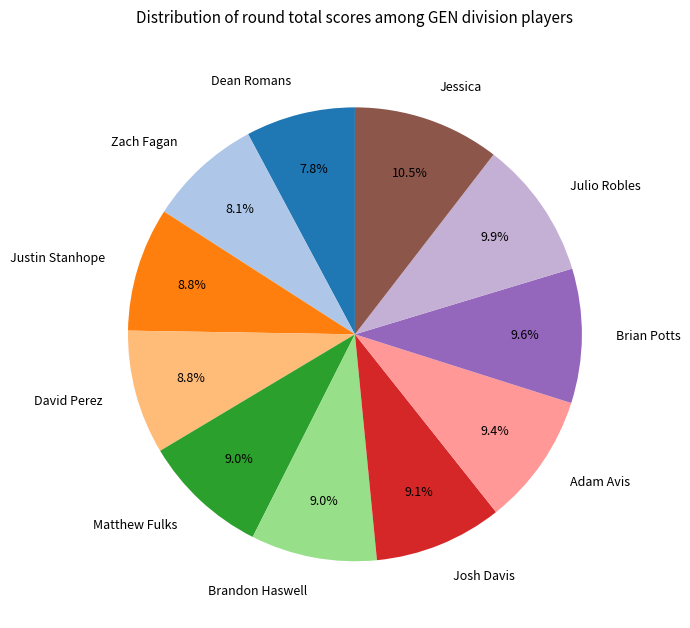

What is the largest slice in the pie chart?

Jessica